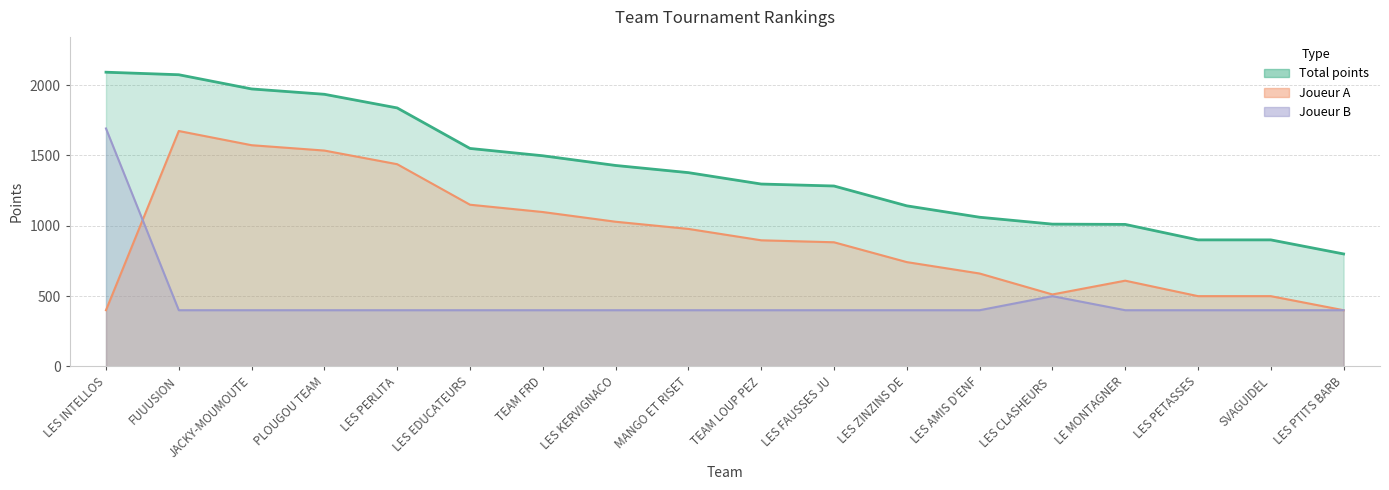

How many data points does each series have?

18